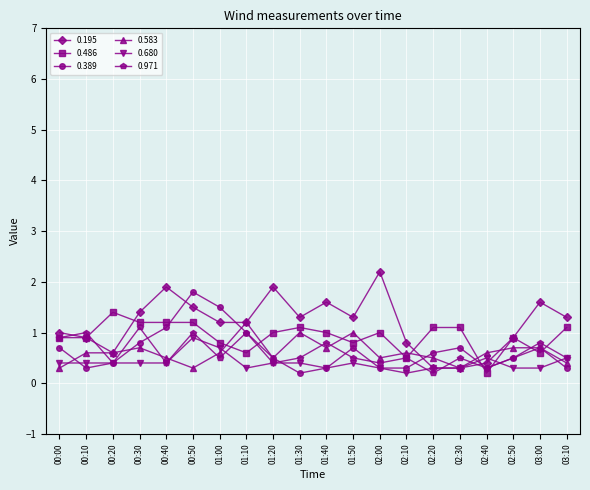

Which label corresponds to the largest value in the chart?

02:00